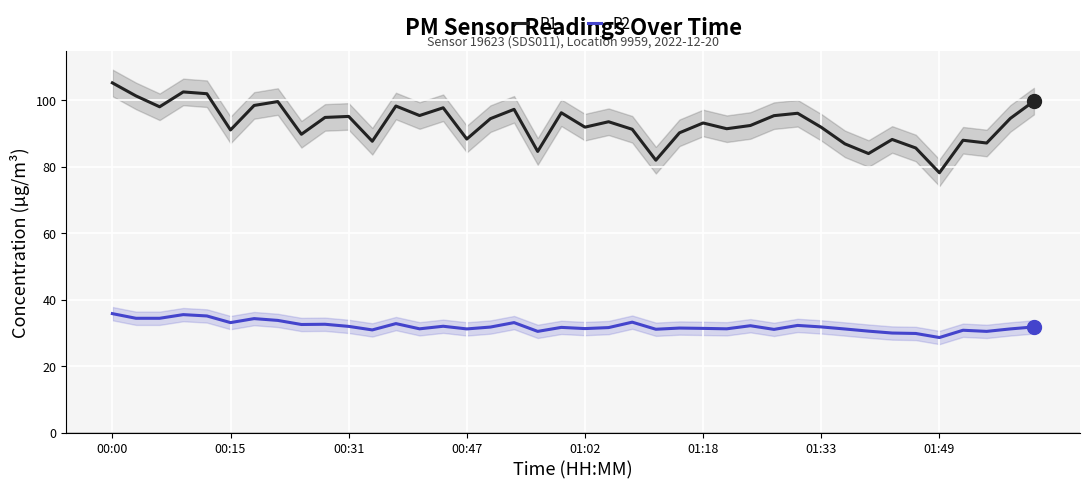

Which category has the lowest value in the P1 series?

01:49